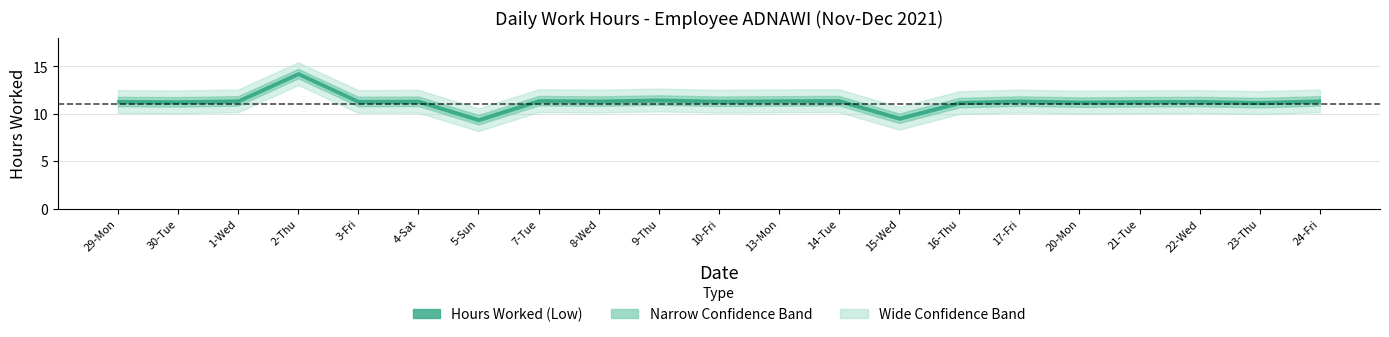

What is the value of the 19th point from the left?

11.3